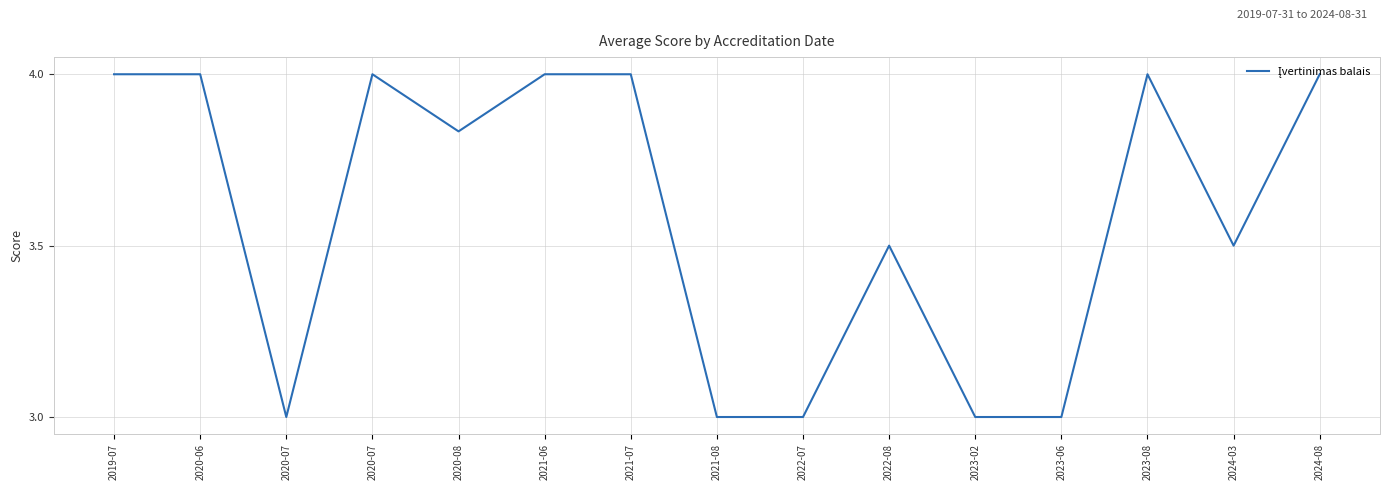

Rank the categories by value from highest to lowest.

2019-07, 2020-06, 2020-07, 2021-06, 2021-07, 2023-08, 2024-08, 2020-08, 2022-08, 2024-03, 2020-07, 2021-08, 2022-07, 2023-02, 2023-06